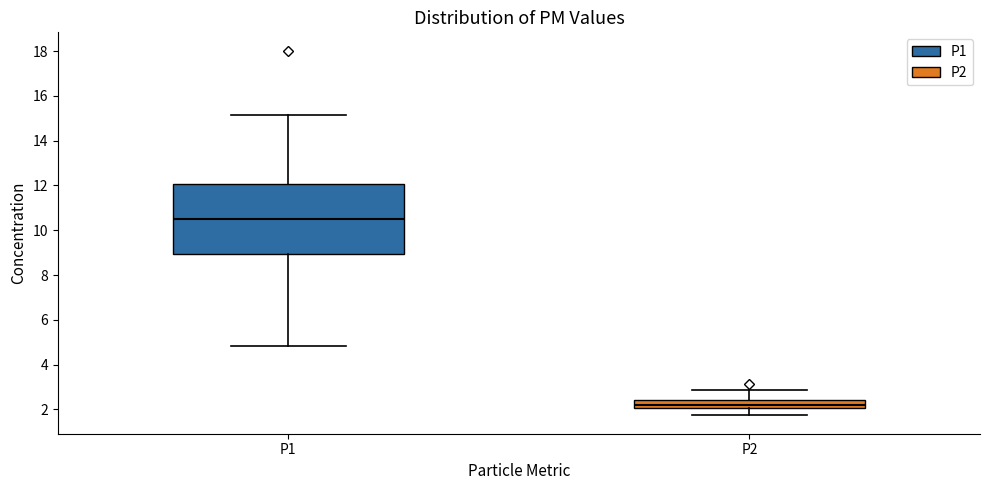

Where does the median line of the box for P2 sit on the y-axis? The values are not printed on the chart, so give them approximately, as read against the axis.

2.2